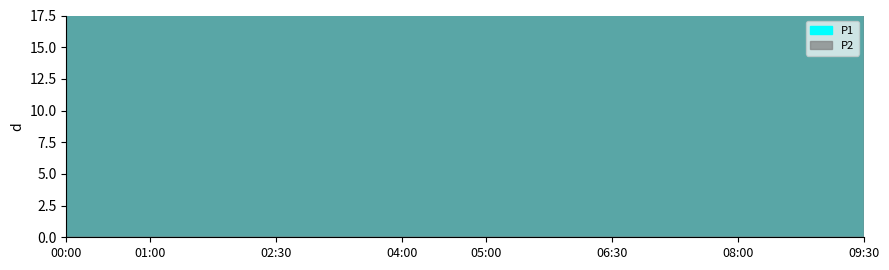

True or false: P1 and P2 intersect in this chart.

False